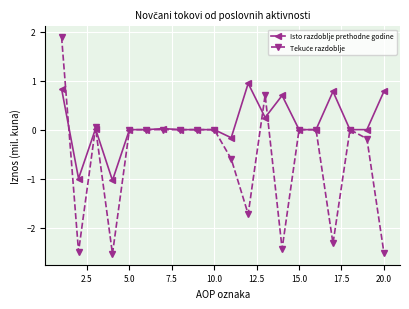

What is the greatest value displayed?

1.9